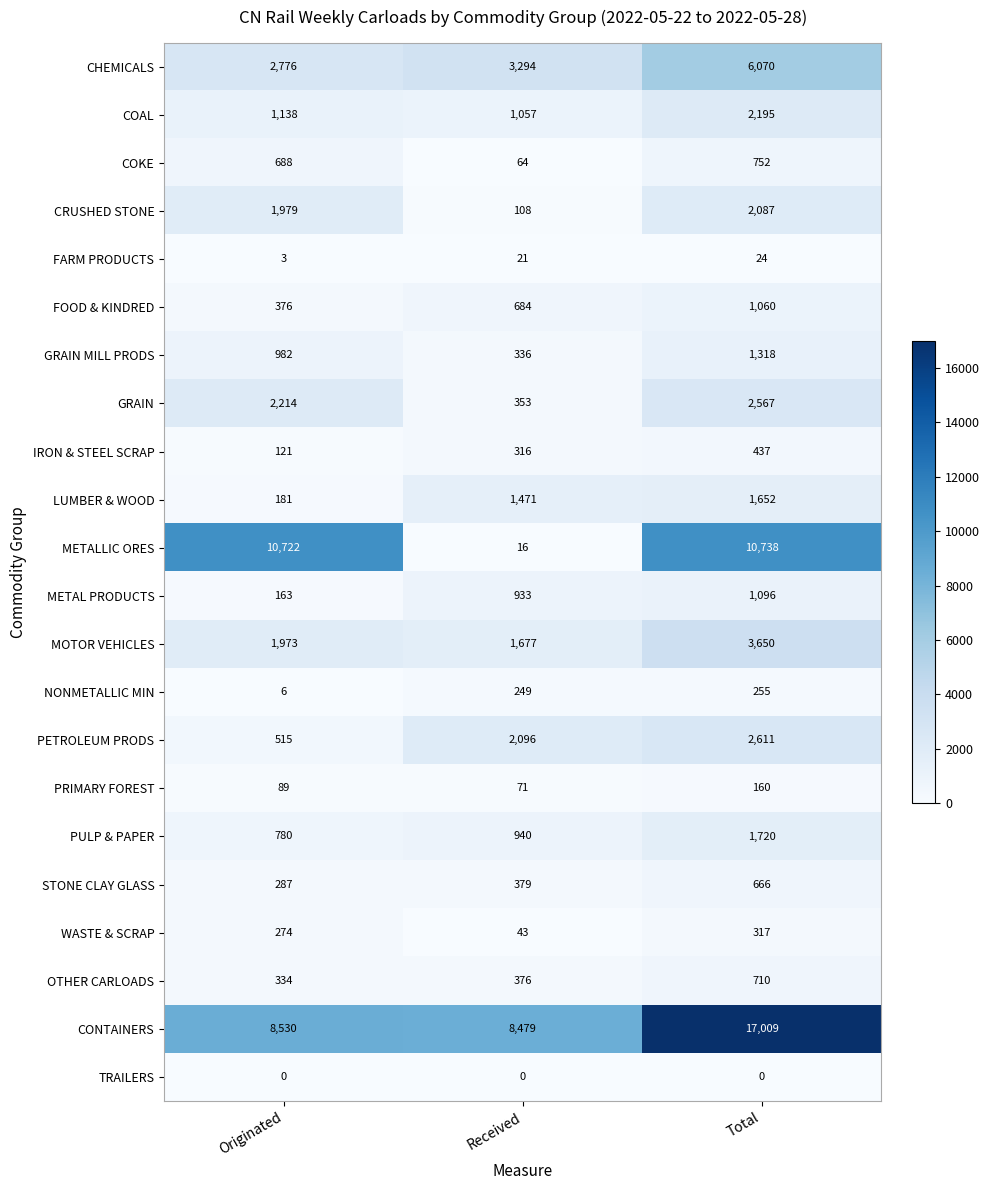

How many data points does each series have?

3